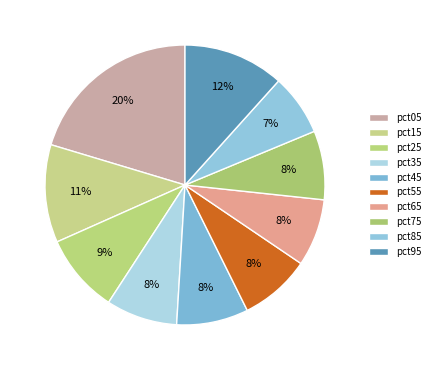

Which category has the biggest portion of the pie?

pct05